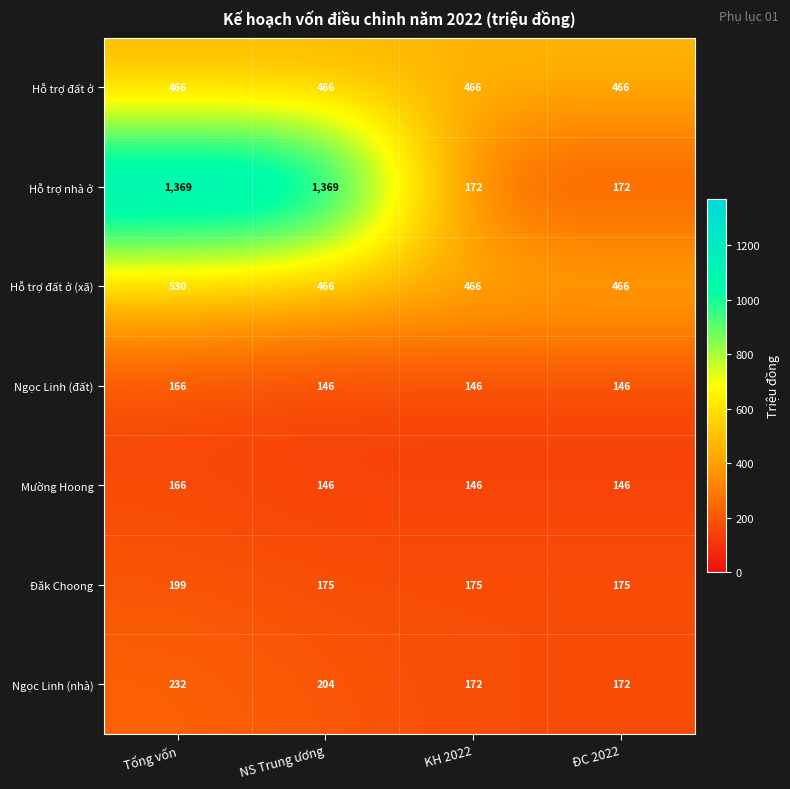

What is the difference between the Mường Hoong values at KH 2022 and Tổng vốn?

20